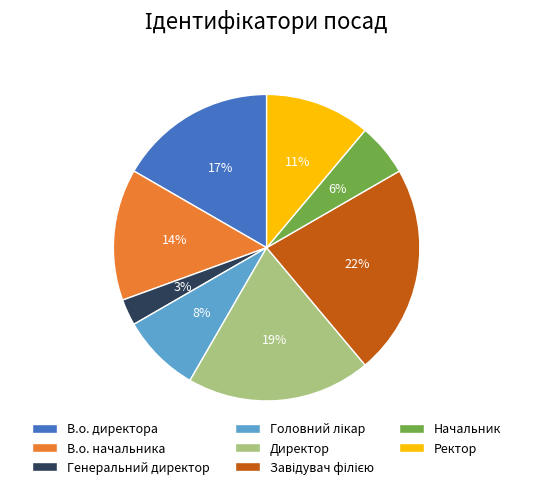

Between Ректор and Директор, which is larger?

Директор